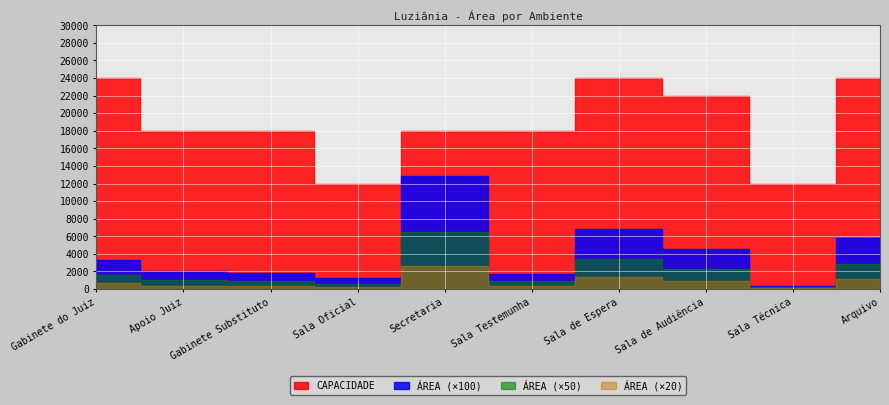

What is the value of the CAPACIDADE point at the 9th from the left?

12000.0